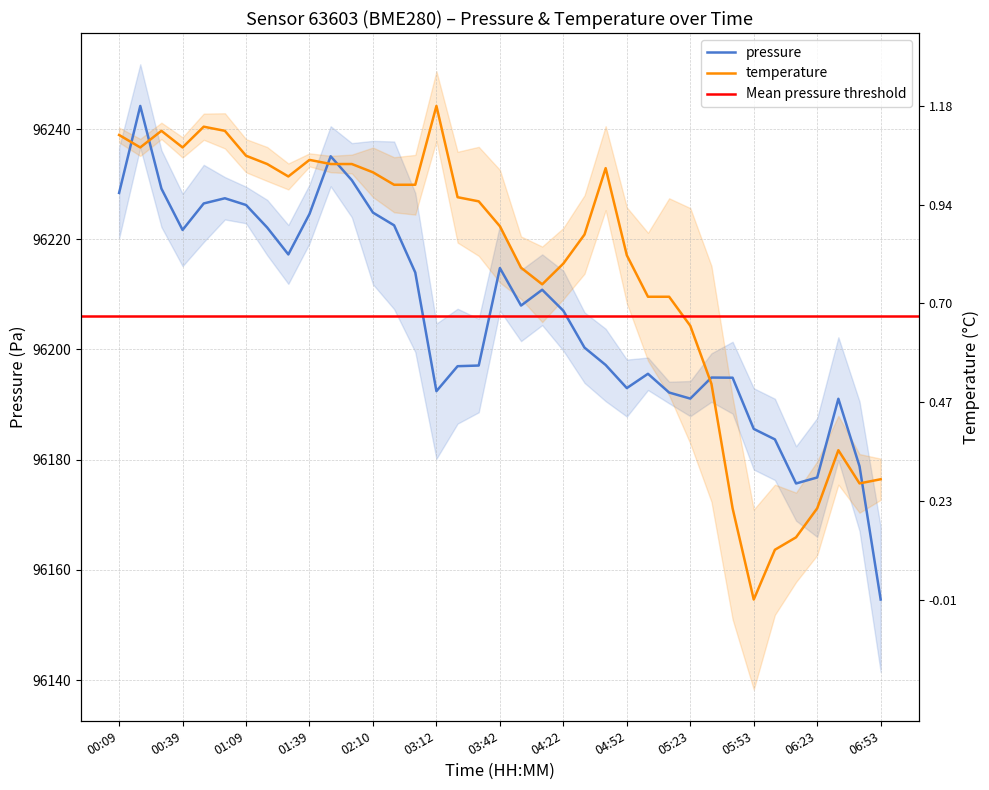

True or false: pressure has a value of 129691.1 at 29.

False